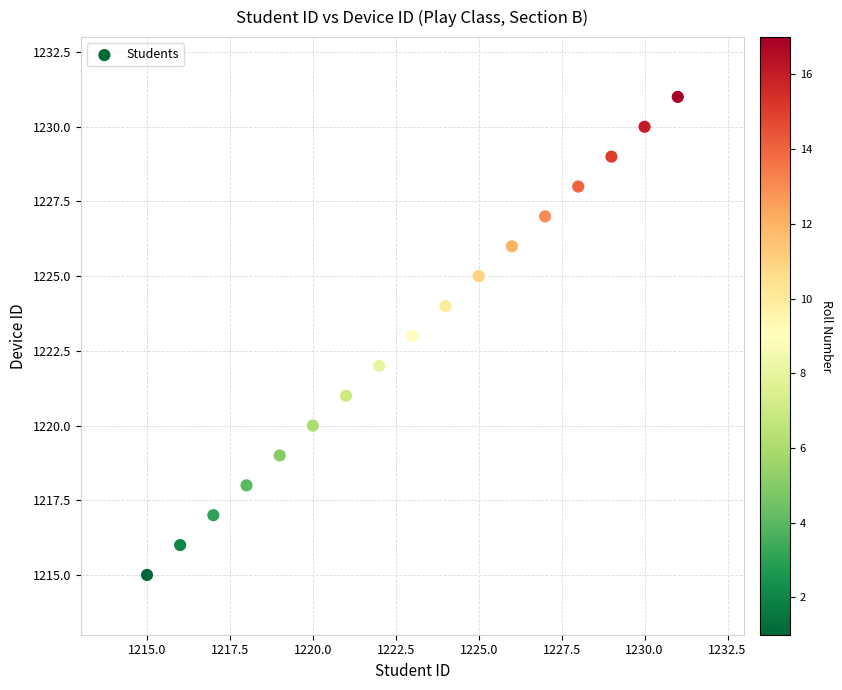

What is the range of X values (max minus min)?

16